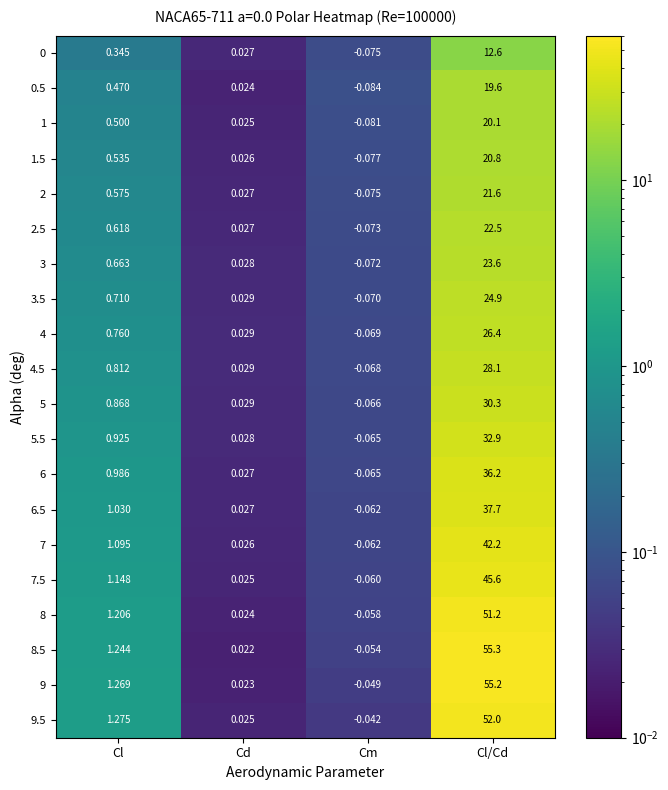

At which category is the sum across all series the highest?

Cl/Cd